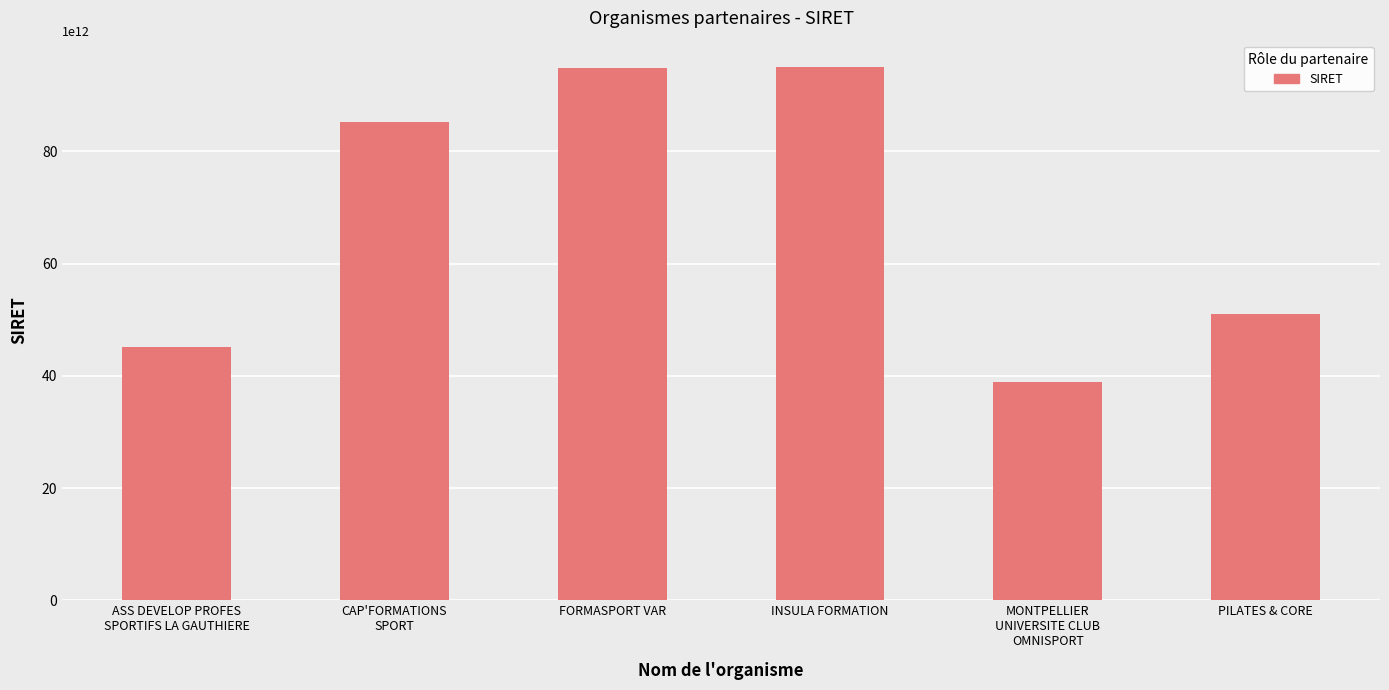

Does the chart contain stacked bars?

No